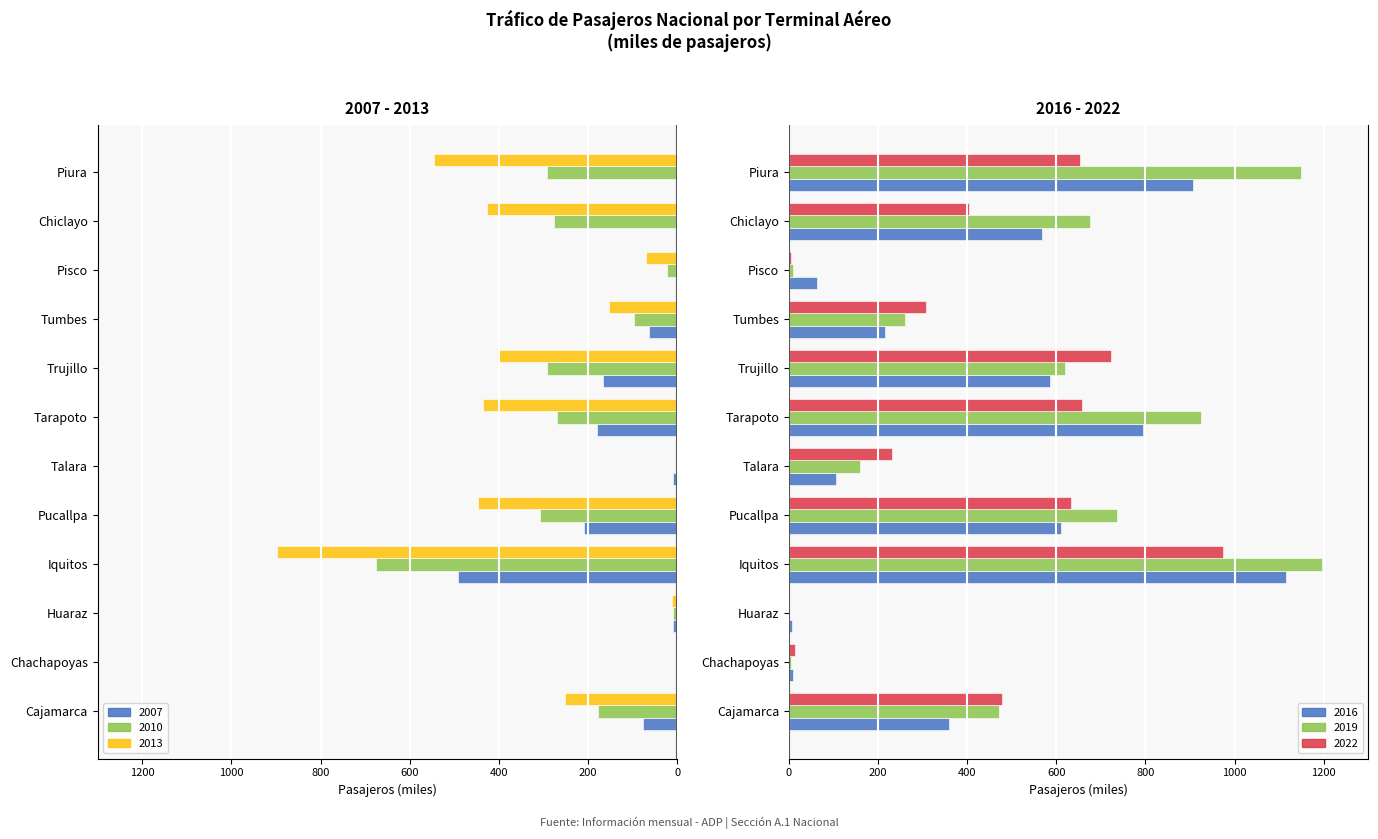

What is the label of the 3rd bar from the right?

Pisco